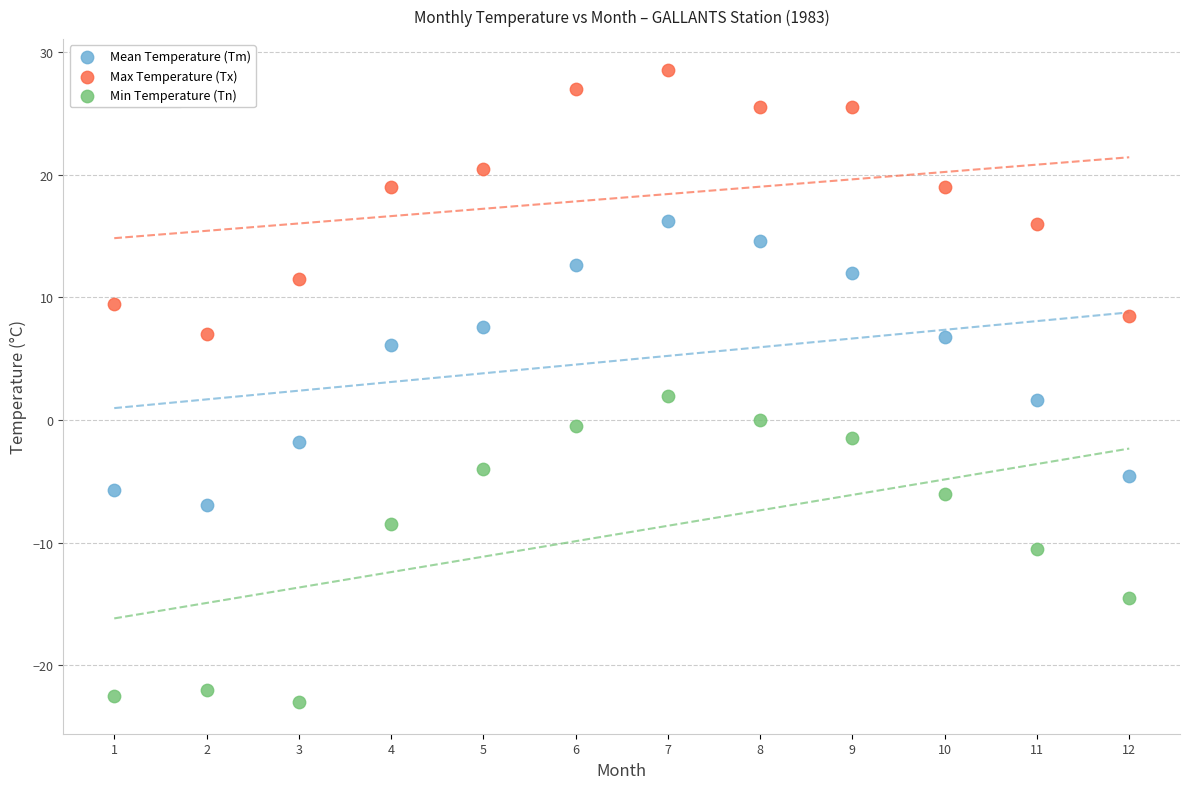

What are all the series names shown in the legend?

Mean Temperature (Tm), Max Temperature (Tx), Min Temperature (Tn)